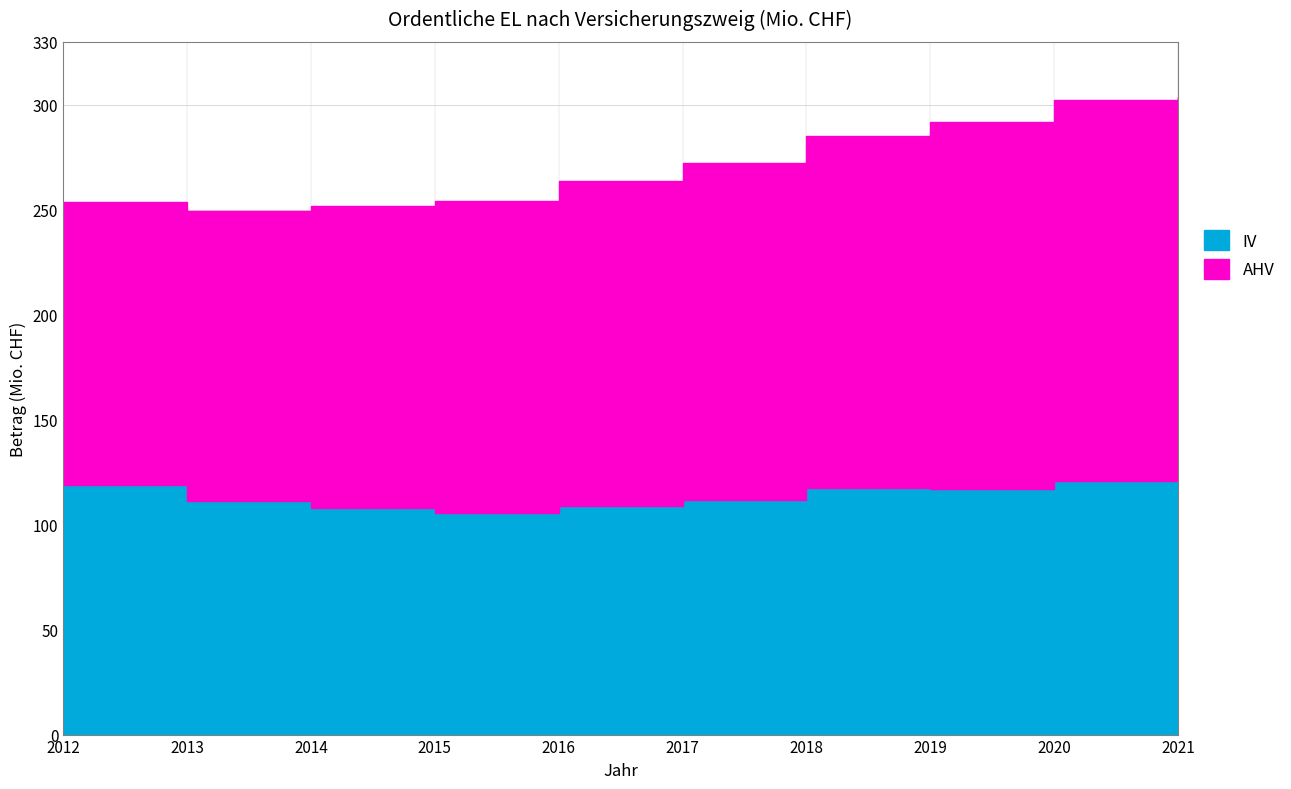

The AHV series shows 154.5 at 2016. True or false?

True